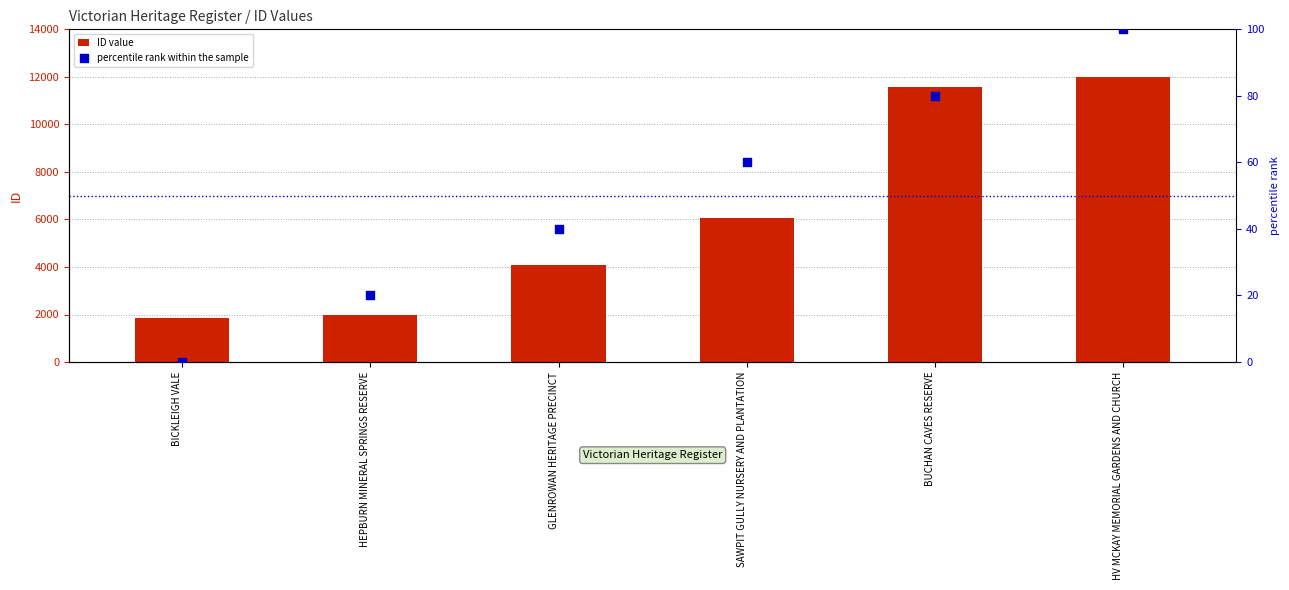

Which series reaches the minimum Y coordinate?

percentile rank within the sample